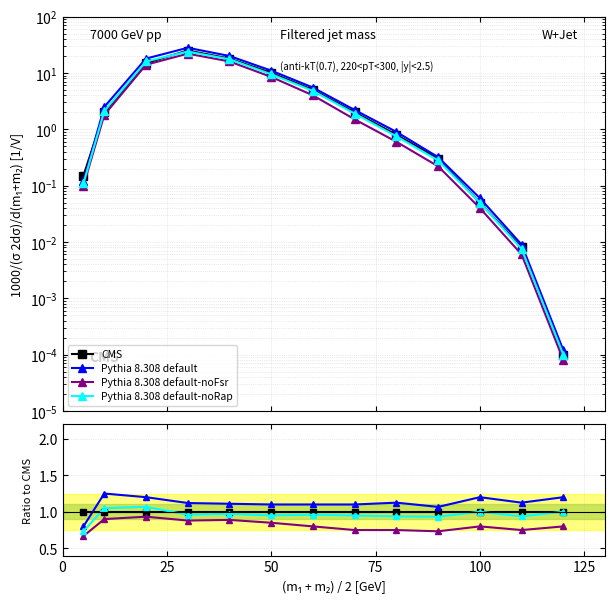

What is the average value of the Pythia 8.308 default-noFsr series?

0.8